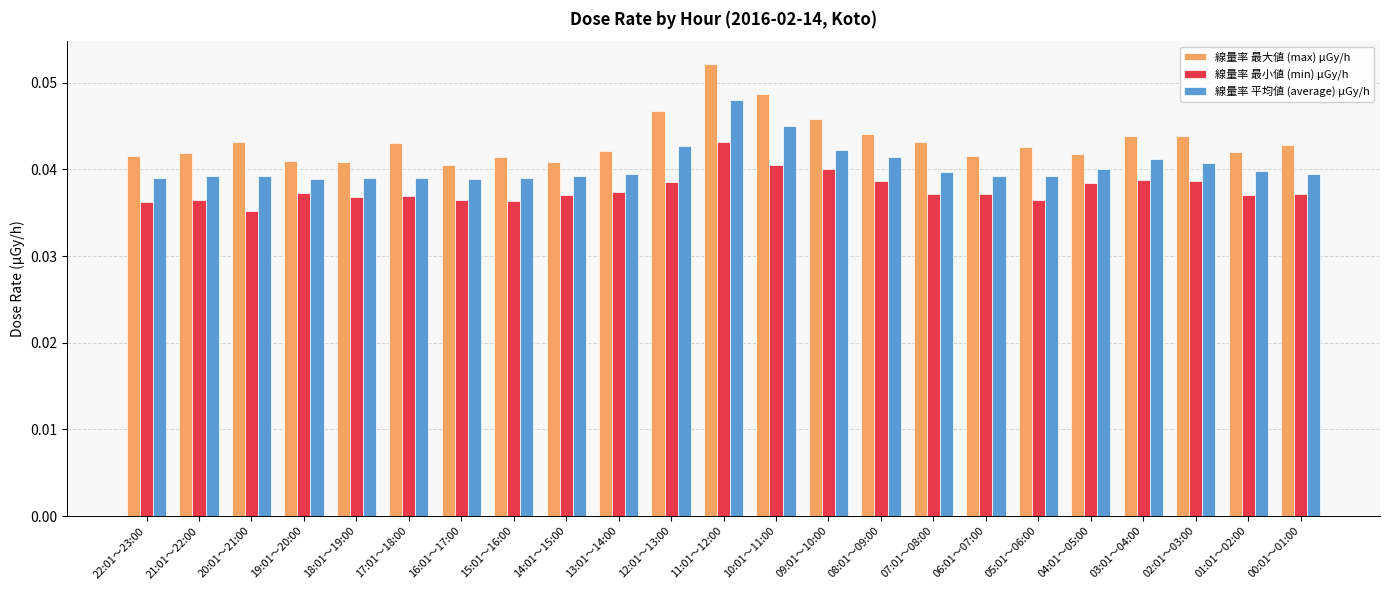

Is the value of 線量率 最大値 (max) μGy/h at 16:01～17:00 greater than the value of 線量率 最小値 (min) μGy/h at 02:01～03:00?

Yes